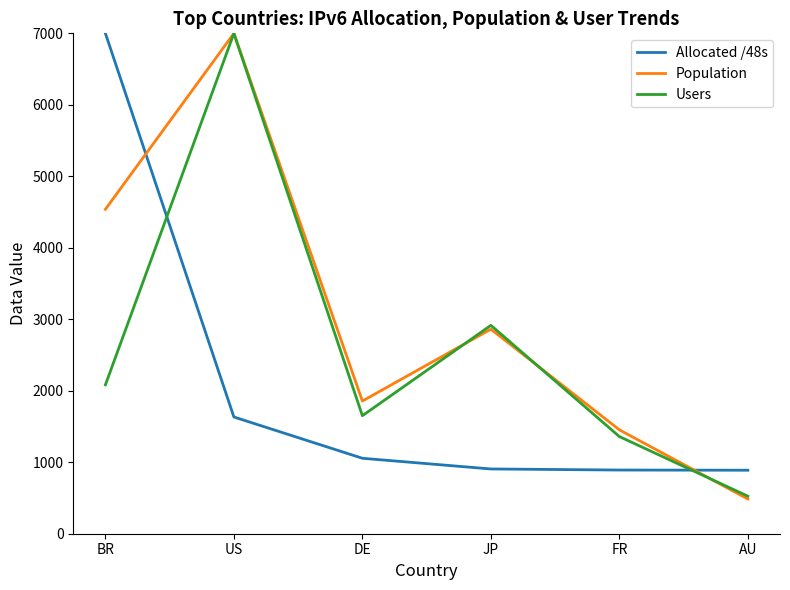

At FR, list the series in order from smallest to largest.

Allocated /48s, Users, Population